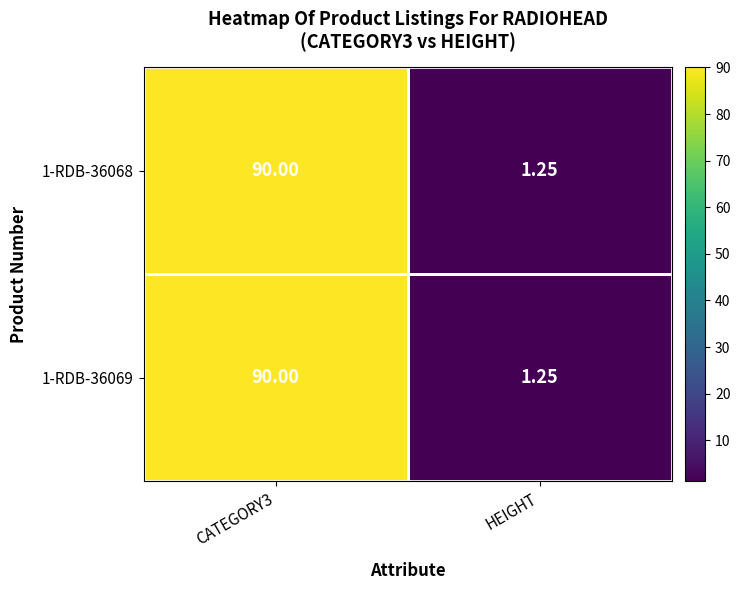

Is the value of 1-RDB-36069 at CATEGORY3 greater than the value of 1-RDB-36068 at HEIGHT?

Yes